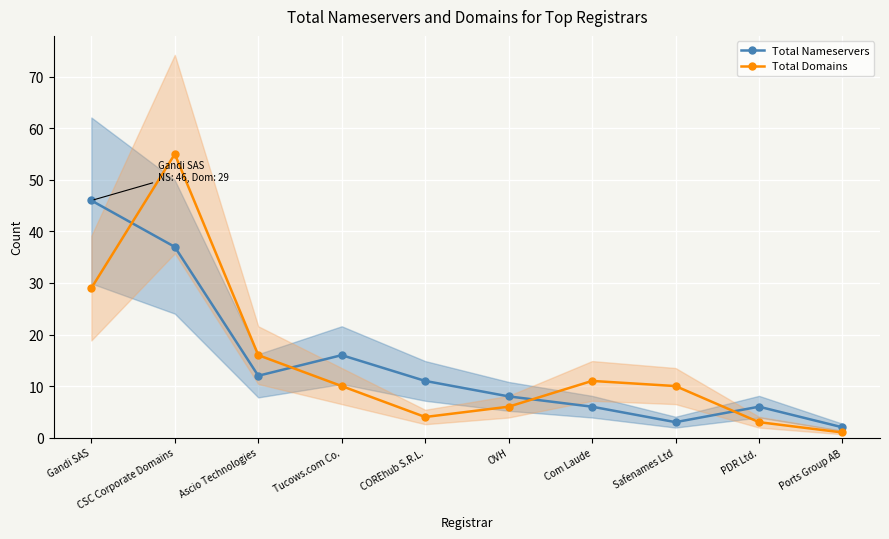

In Total Nameservers, how many points are lower than both neighbors (excluding endpoints)?

2